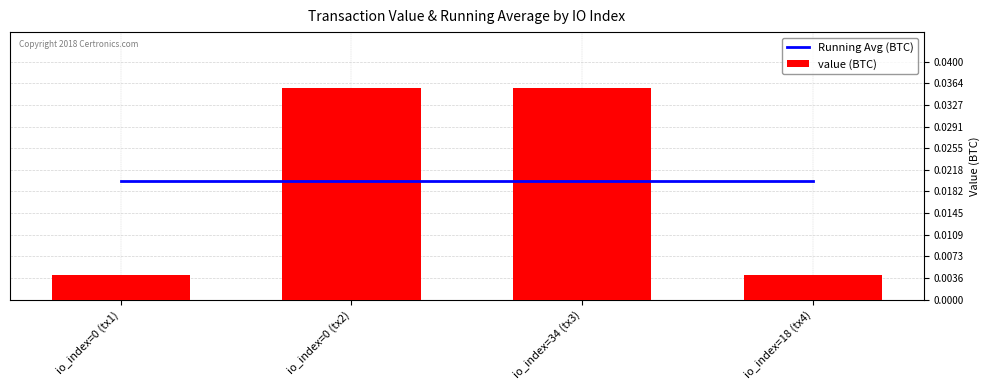

Rank the series at io_index=0 (tx1) from highest to lowest value.

Running Avg (BTC), value (BTC)